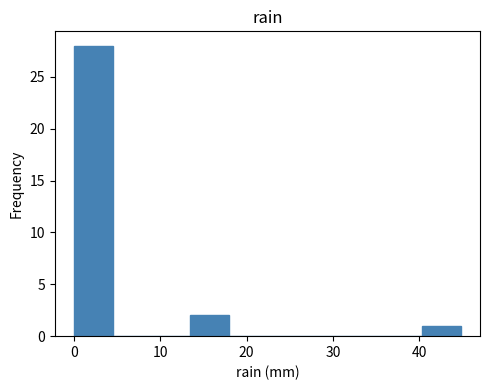

What is the height of the bar covering 0 to 4 on the x-axis? Neither the bar edges nor the heights are printed on the chart, so give them approximately, as read against the axes.

28